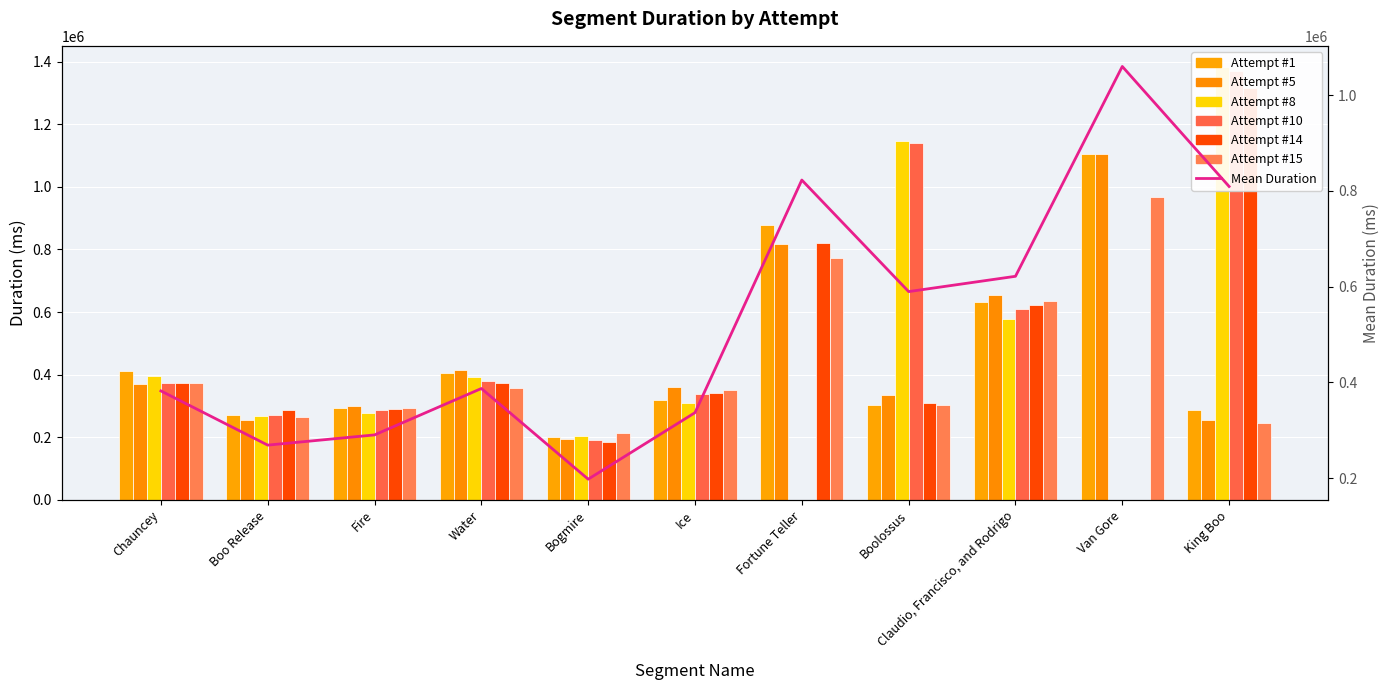

What is the average value of the Attempt #1 series?

464110